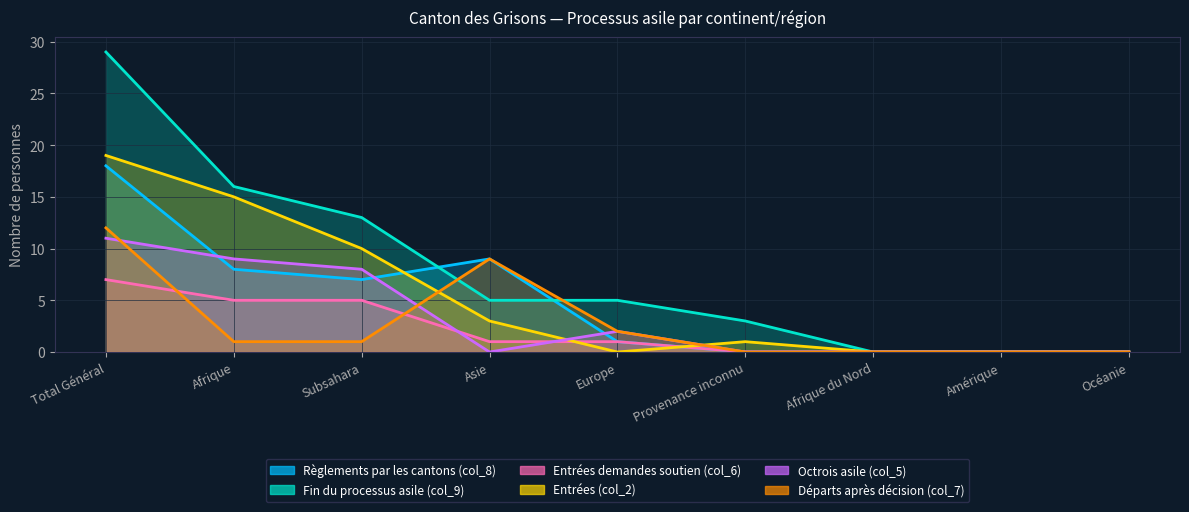

How many lines are shown in the chart?

6